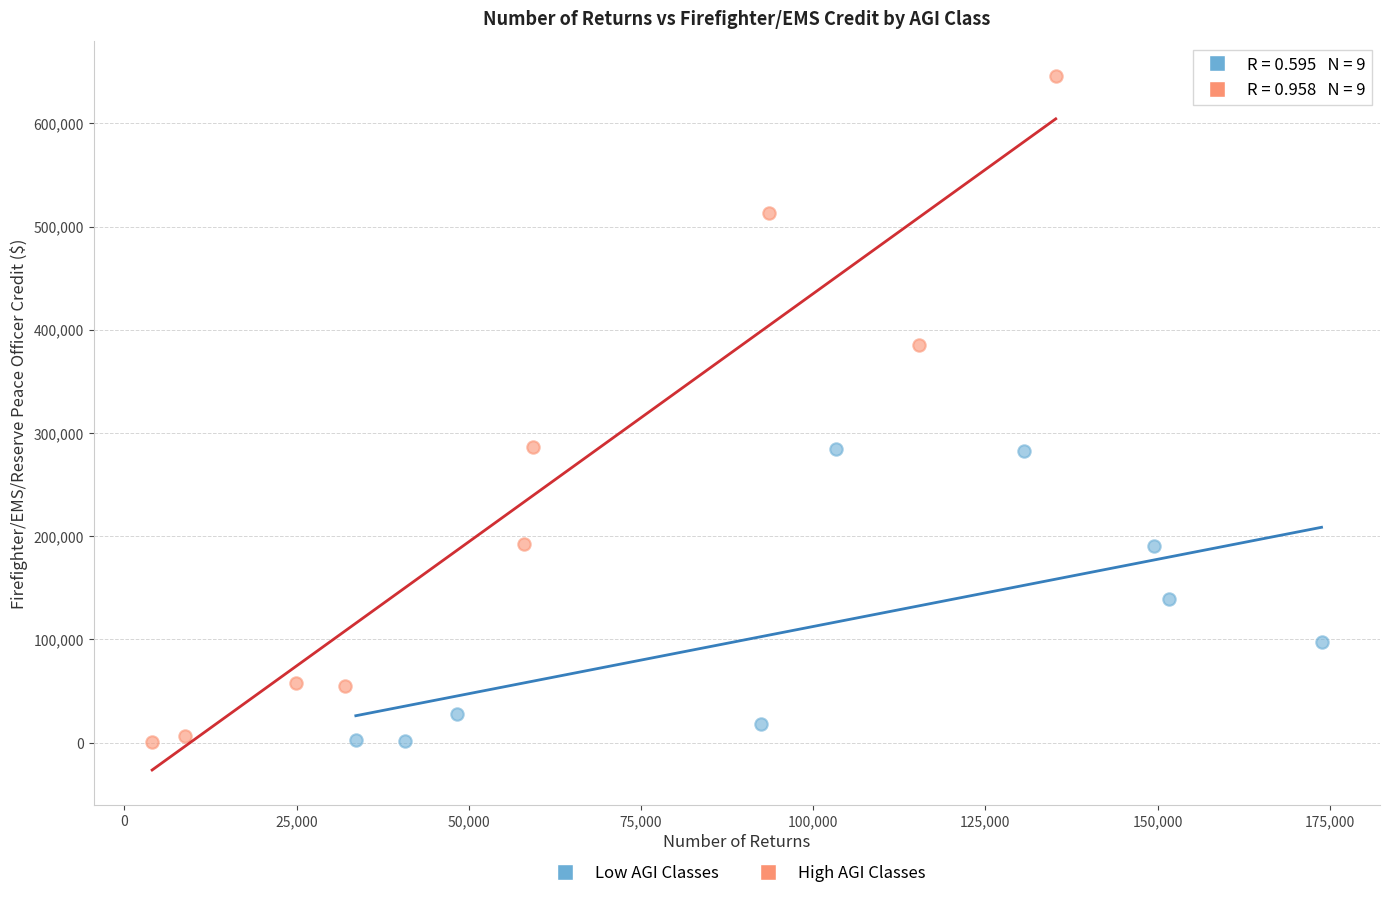

Which series reaches the maximum Y coordinate?

High AGI Classes